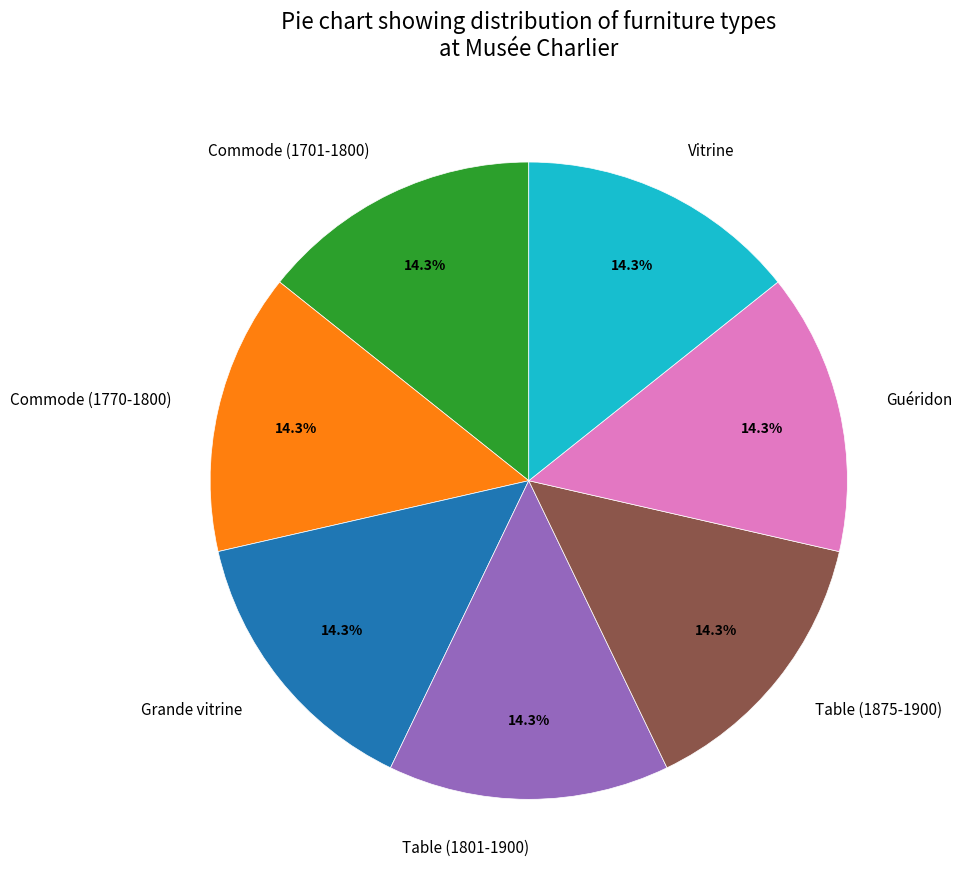

To the nearest percent, what is the combined percentage of Commode (1770-1800) and Table (1801-1900)?

29%